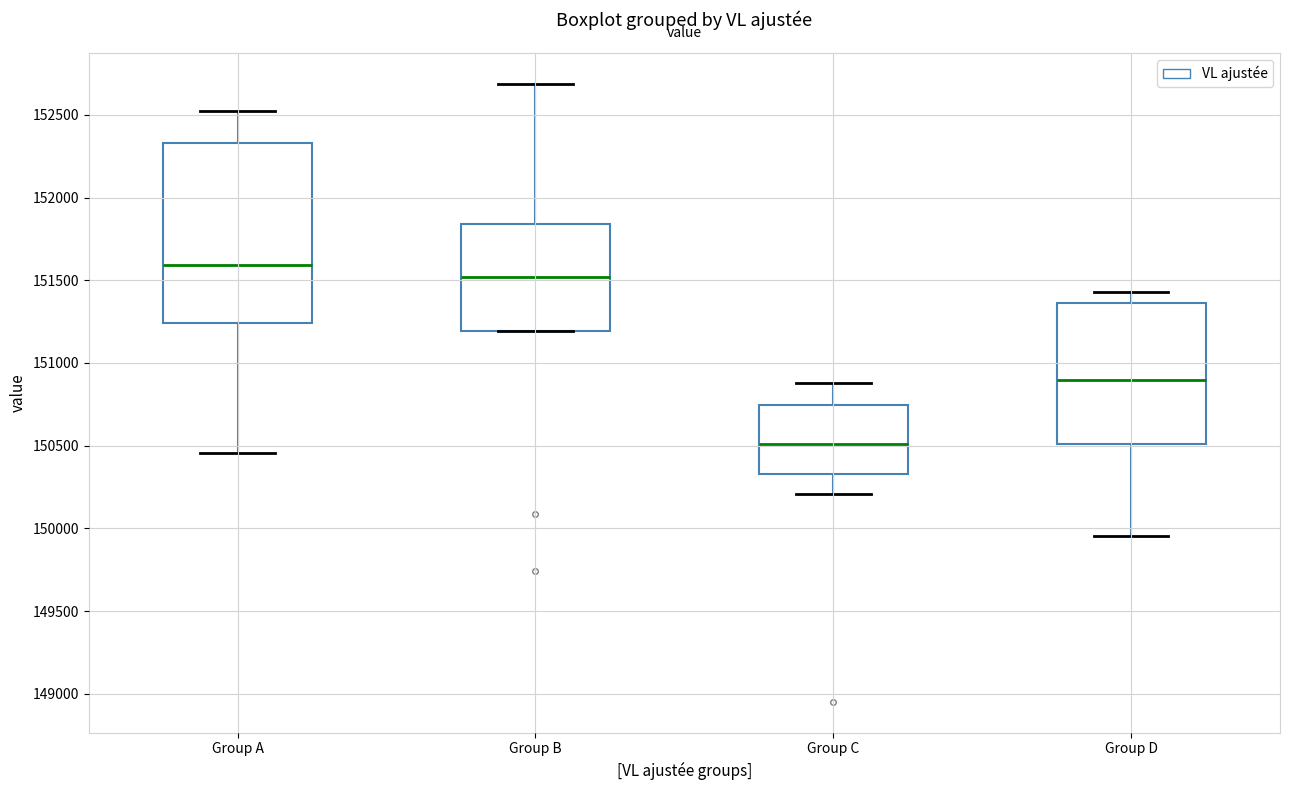

Which box is the tallest, from its lower edge to its upper edge?

Group A